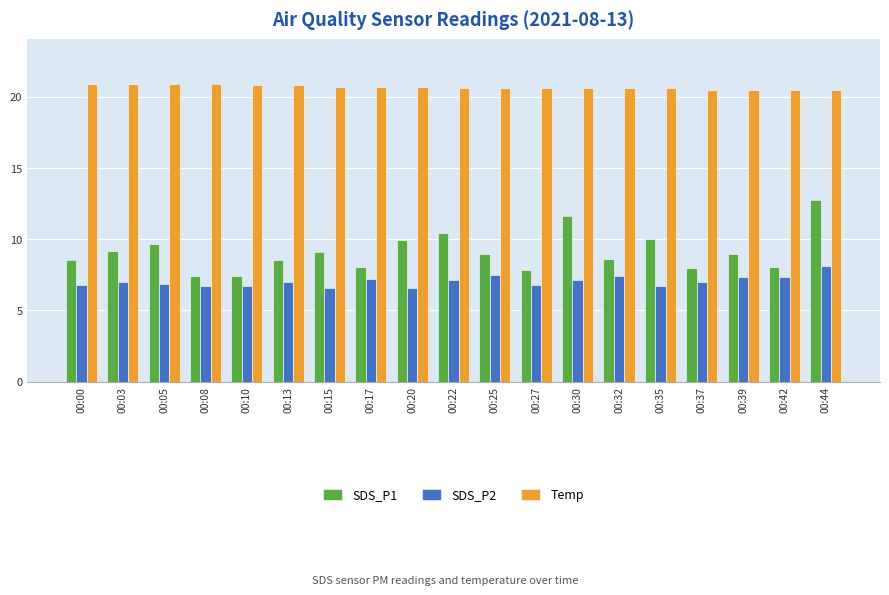

What is the sum of the Temp values at 00:20 and 00:27?

41.3